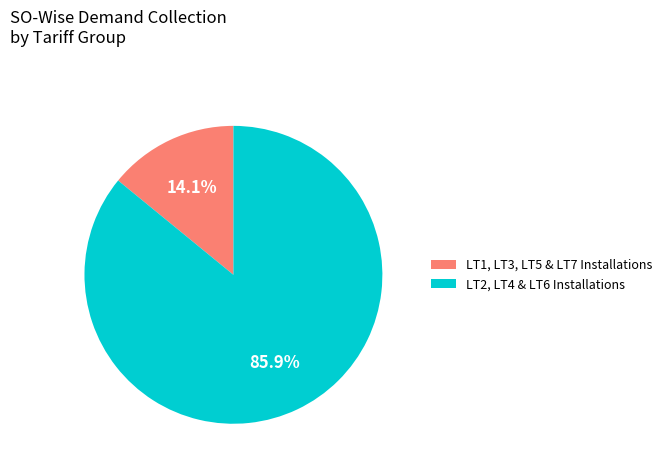

Which slice is the smallest?

LT1, LT3, LT5 & LT7 Installations